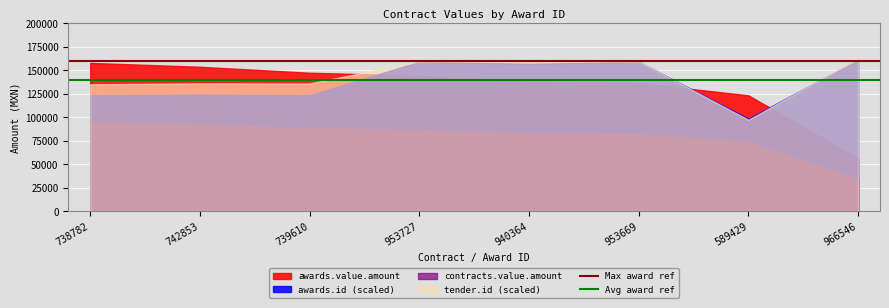

At which label does Max award ref reach its minimum?

738782